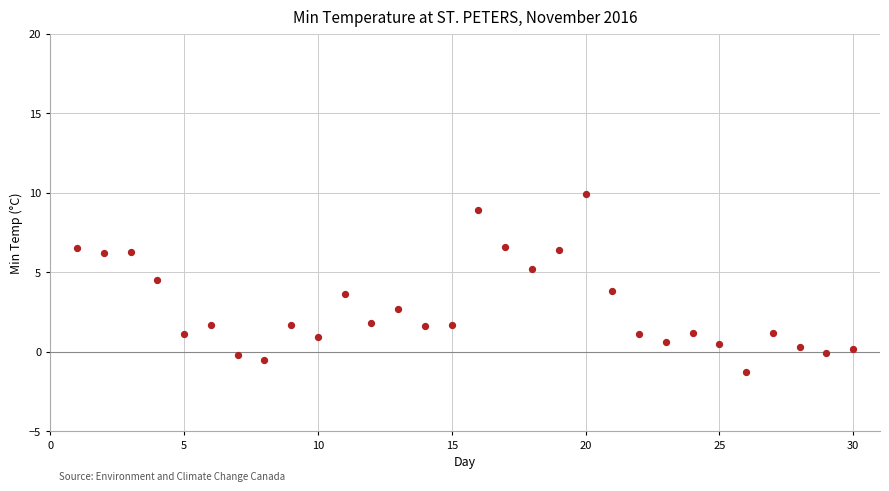

What is the range of X values (max minus min)?

29.0